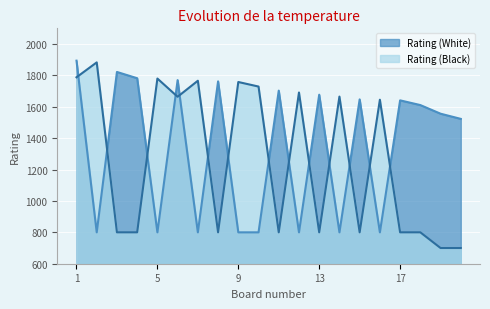

What is the difference between the highest and lowest values at 14?

865